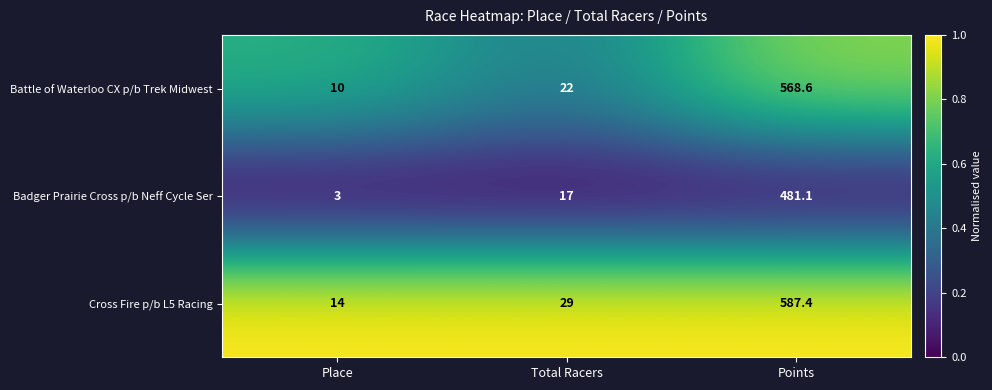

What is the difference between the highest and lowest values at Points?

106.3